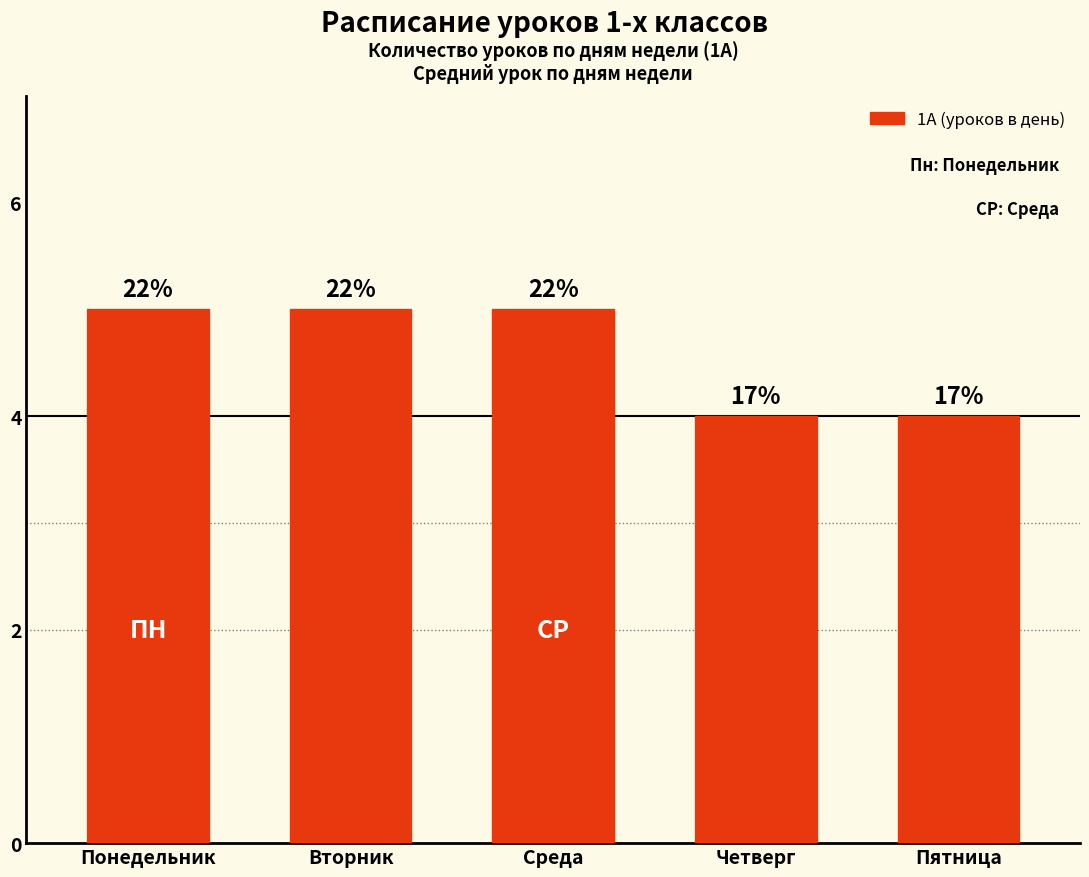

List the labels in order of value, smallest first.

Четверг, Пятница, Понедельник, Вторник, Среда